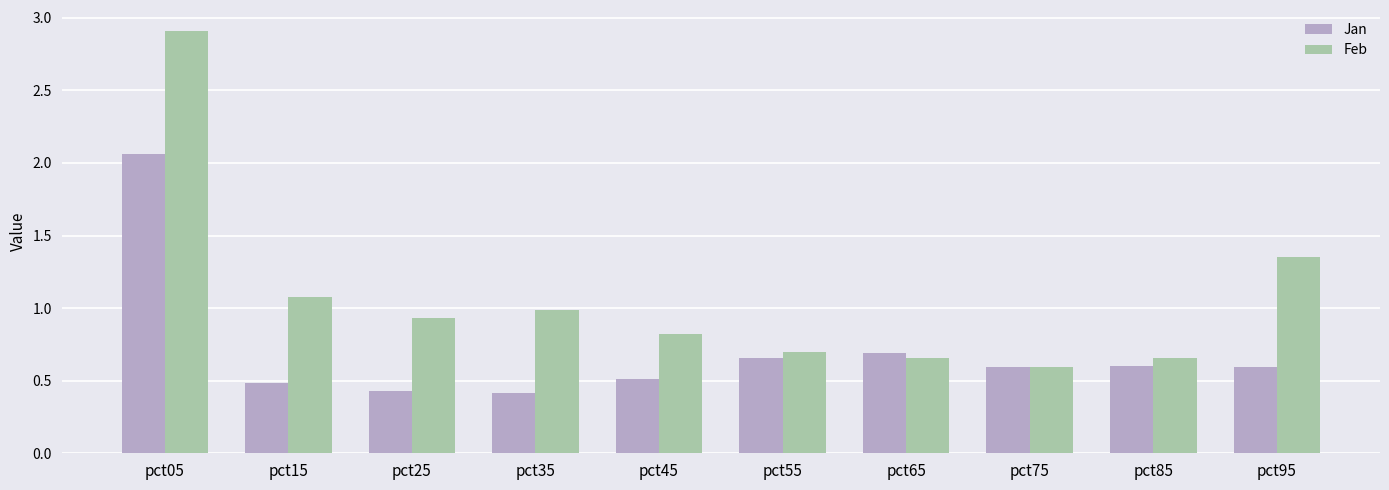

Which series has the largest total across all categories?

Feb